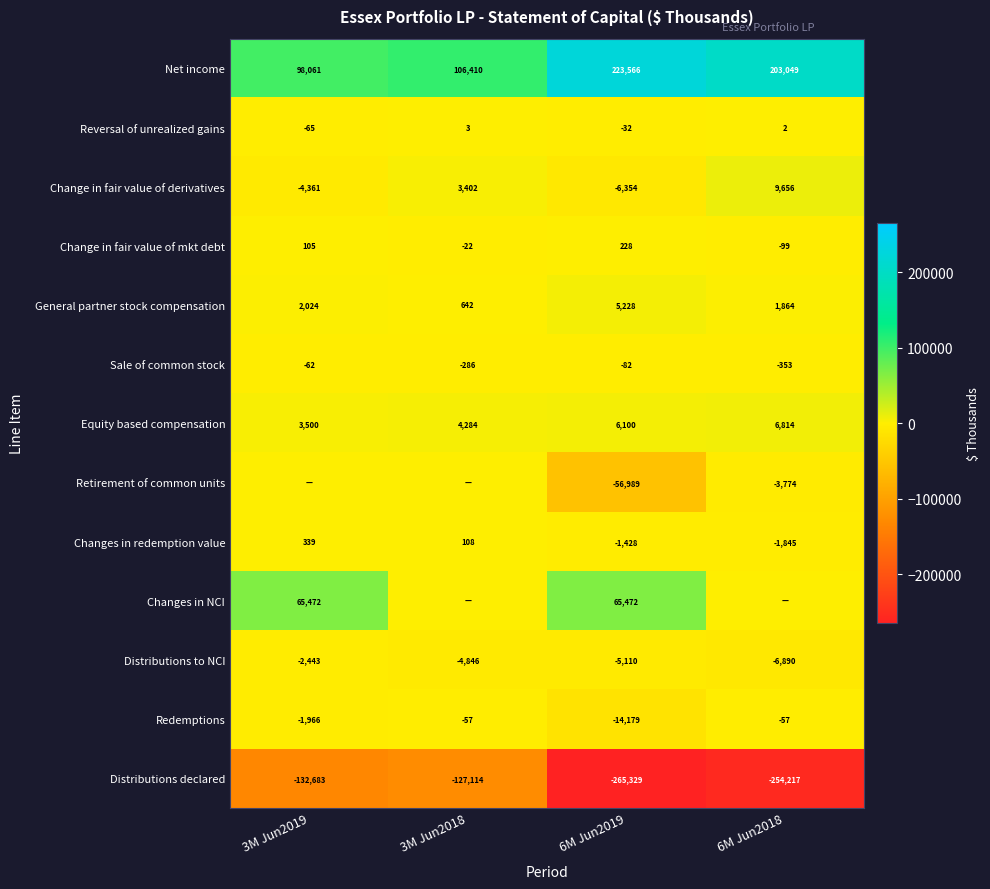

What is the spread (max minus min) of values at 6M Jun2019?

488895